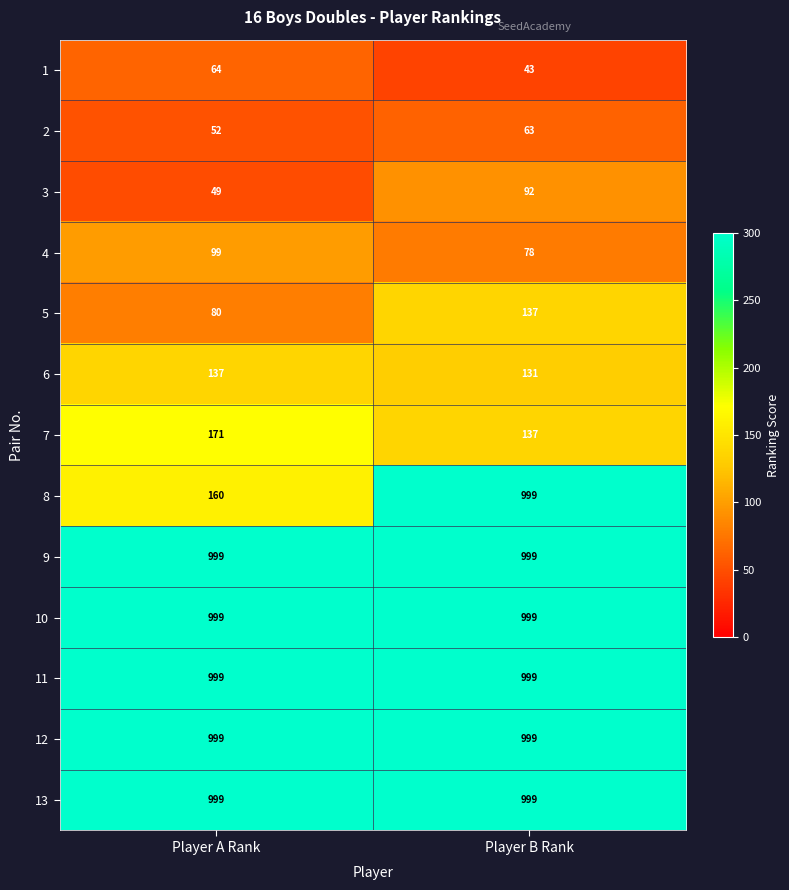

Reading right to left, extract all data points from this chart.

1: Player B Rank=43	Player A Rank=64
2: Player B Rank=63	Player A Rank=52
3: Player B Rank=92	Player A Rank=49
4: Player B Rank=78	Player A Rank=99
5: Player B Rank=137	Player A Rank=80
6: Player B Rank=131	Player A Rank=137
7: Player B Rank=137	Player A Rank=171
8: Player B Rank=999	Player A Rank=160
9: Player B Rank=999	Player A Rank=999
10: Player B Rank=999	Player A Rank=999
11: Player B Rank=999	Player A Rank=999
12: Player B Rank=999	Player A Rank=999
13: Player B Rank=999	Player A Rank=999